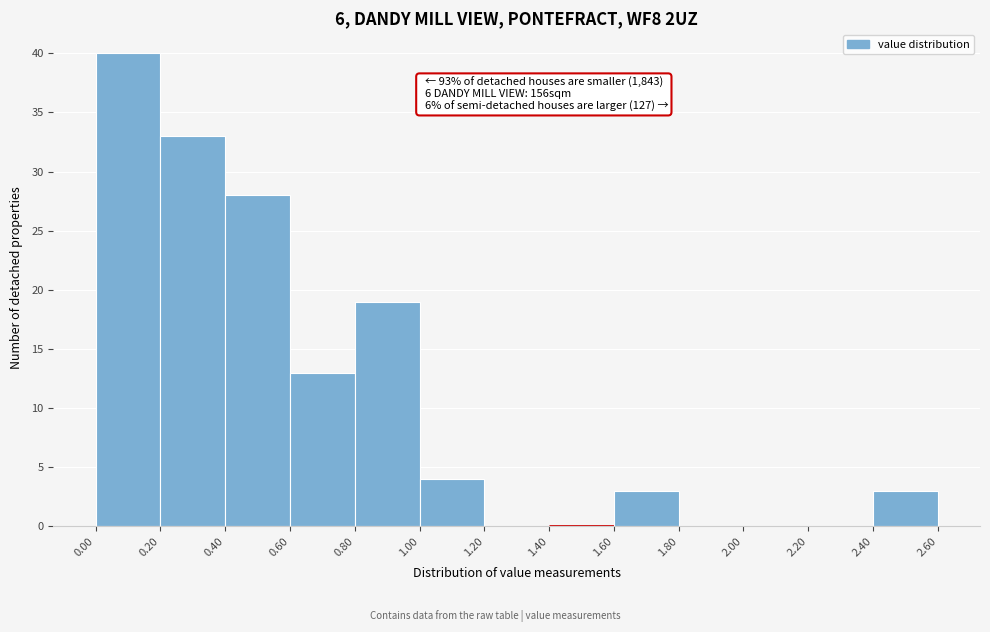

Which range on the x-axis has the tallest bar?

0.00 to 0.20